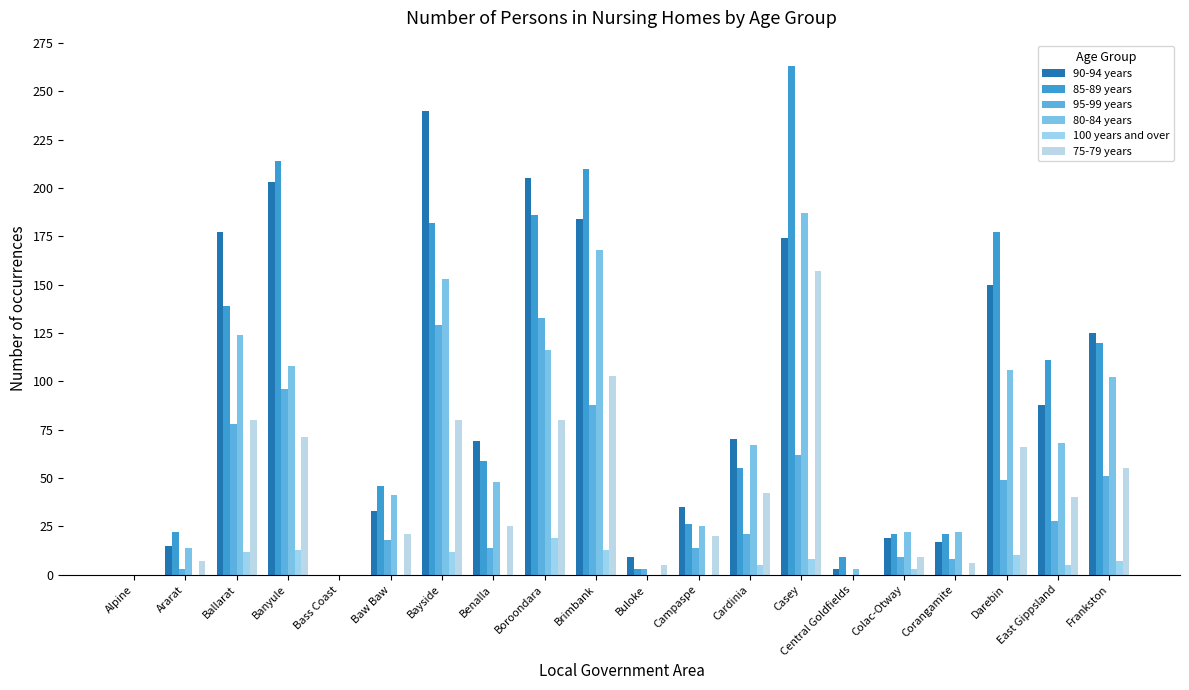

How many data points does each series have?

20